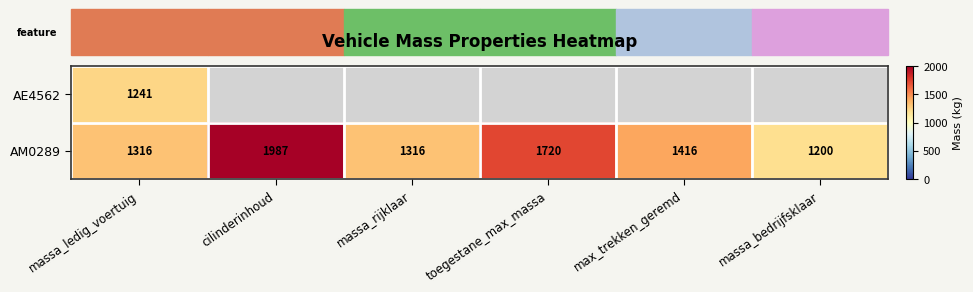

Rank the series at massa_ledig_voertuig from lowest to highest value.

AE4562, AM0289